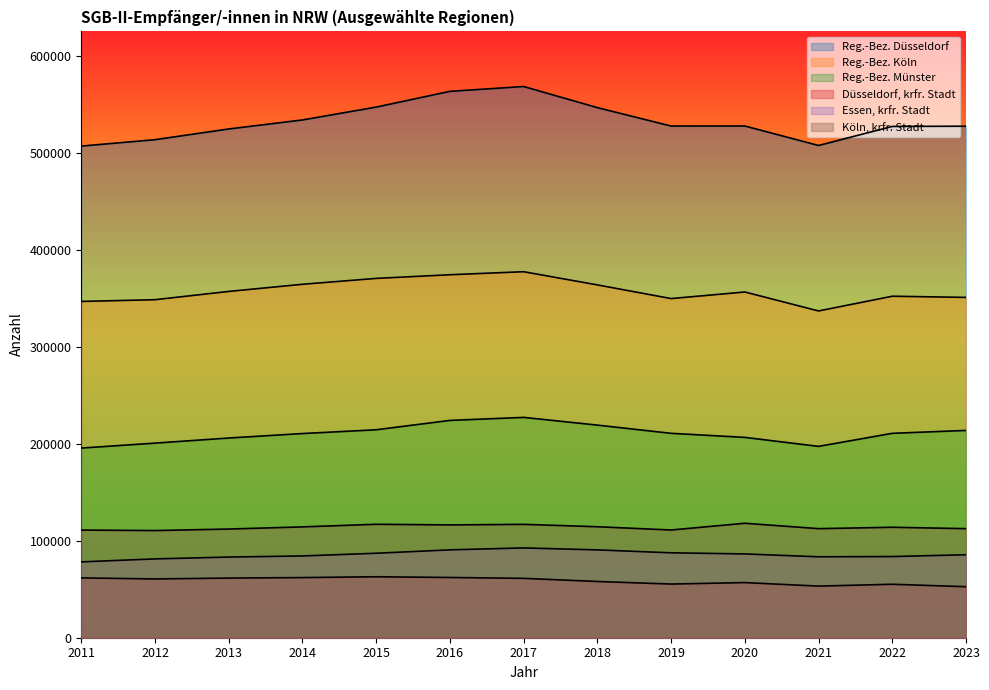

At which label does Reg.-Bez. Düsseldorf reach its minimum?

2011